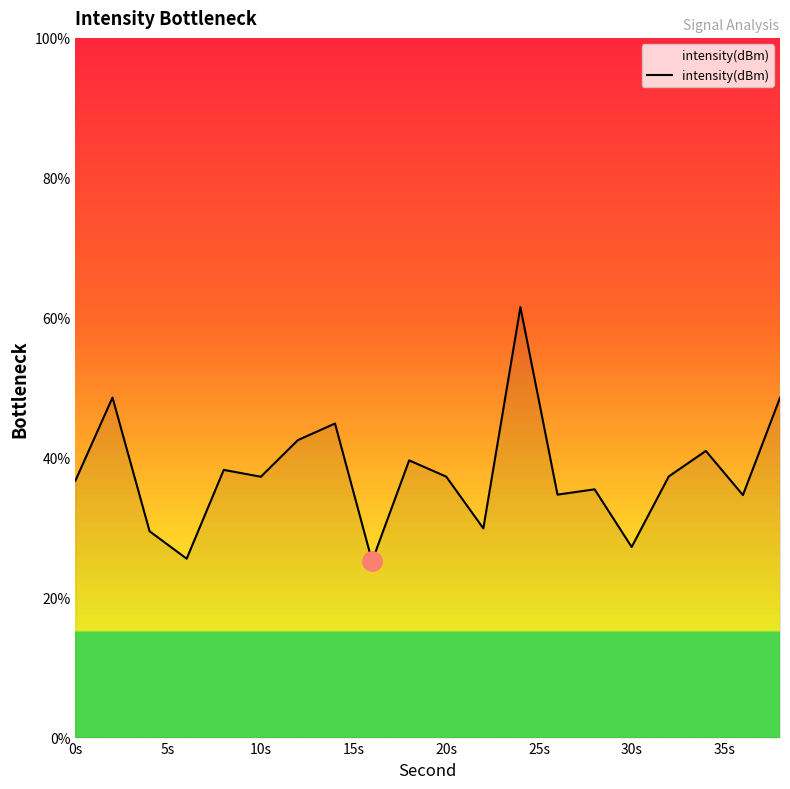

What is the maximum value shown in the chart?

61.5